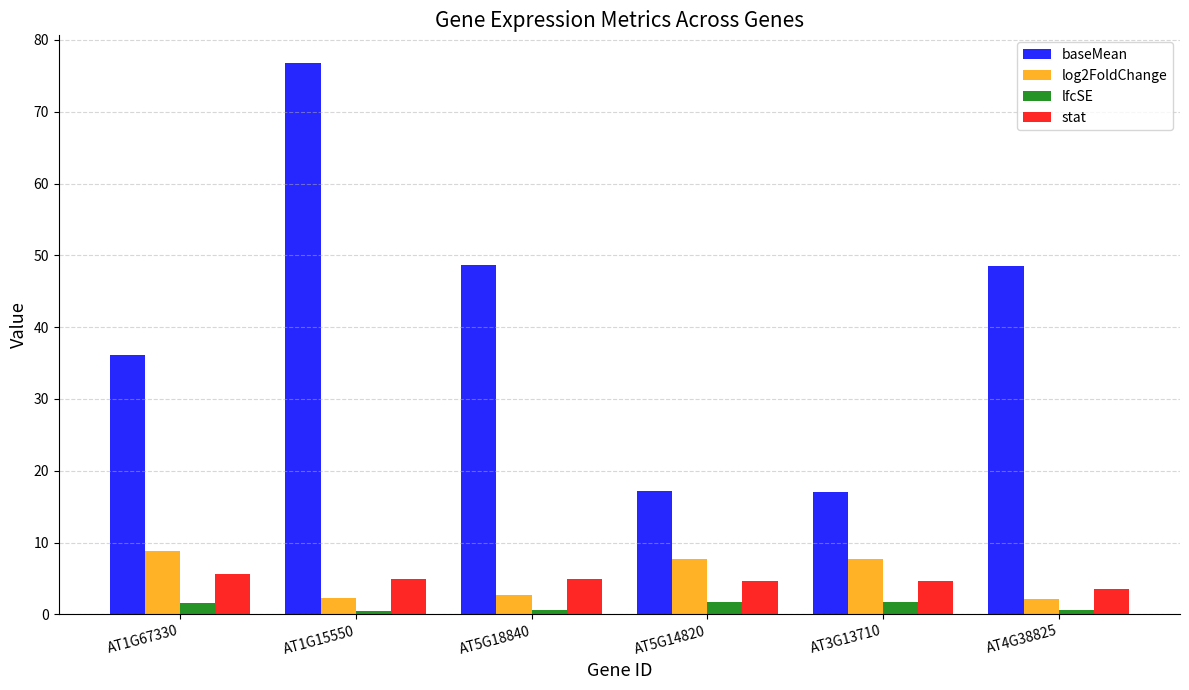

Which category has the highest value in the log2FoldChange series?

AT1G67330